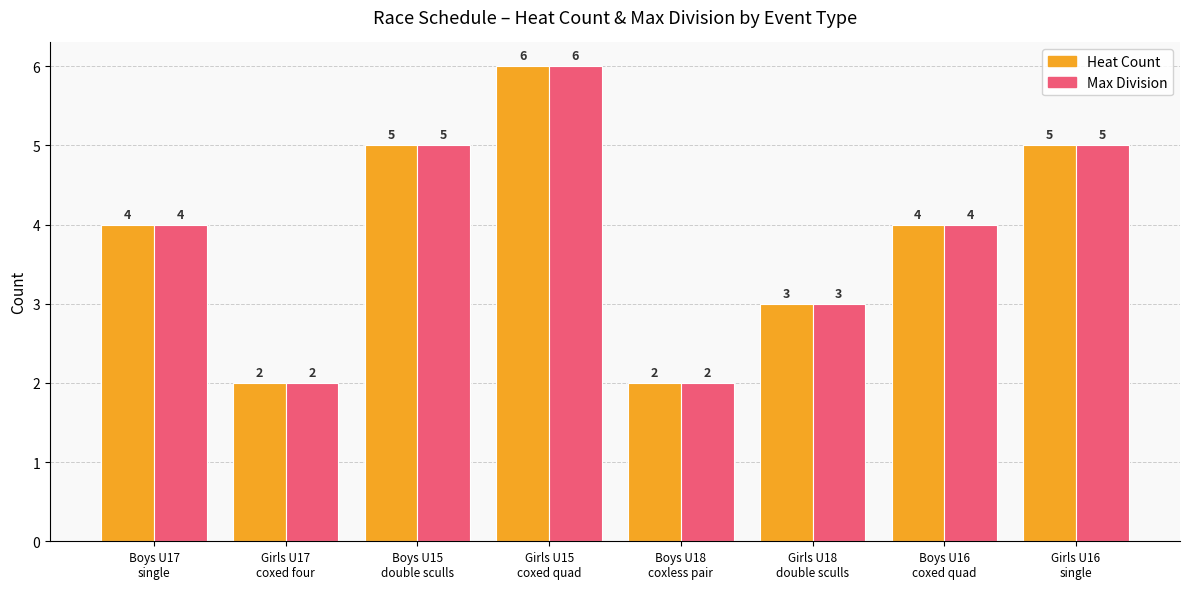

How many values in the Heat Count series are below 4?

3